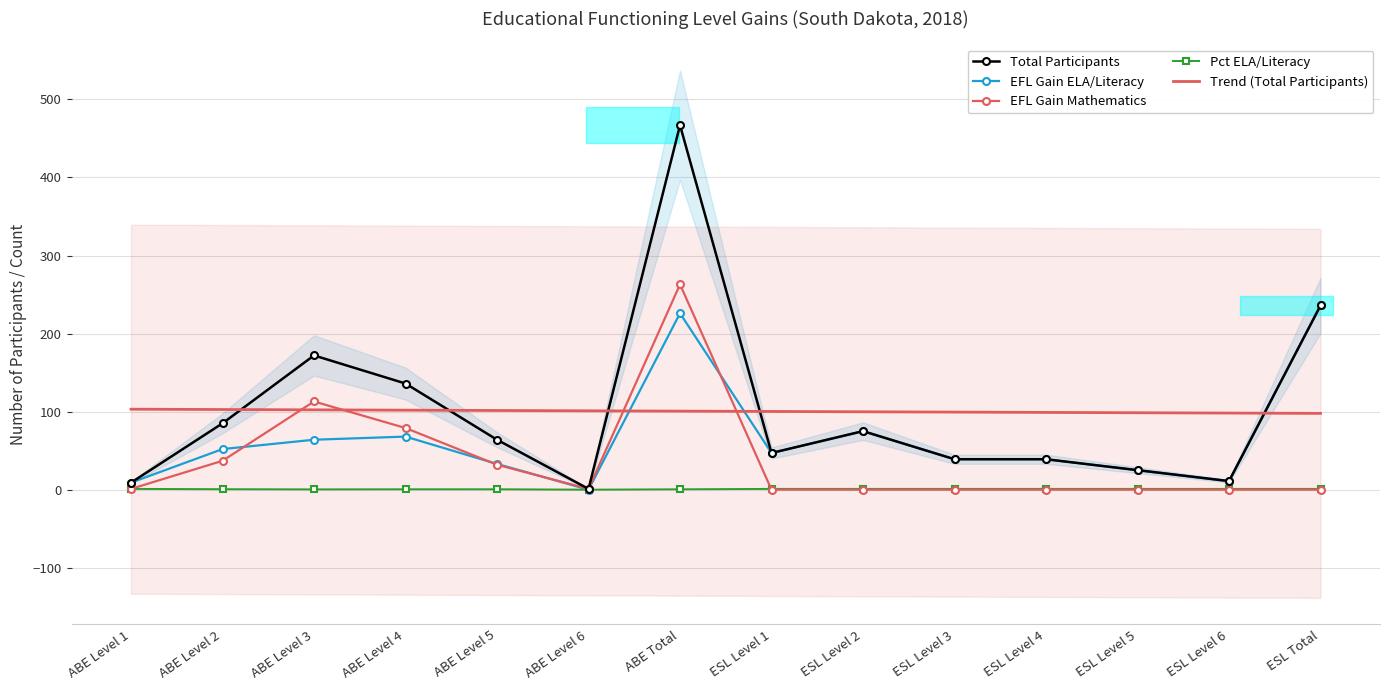

What is the average value of the EFL Gain ELA/Literacy series?

66.0